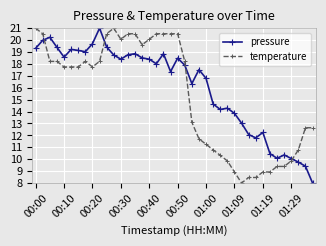

True or false: pressure has more than 2 points higher than both neighbors.

True